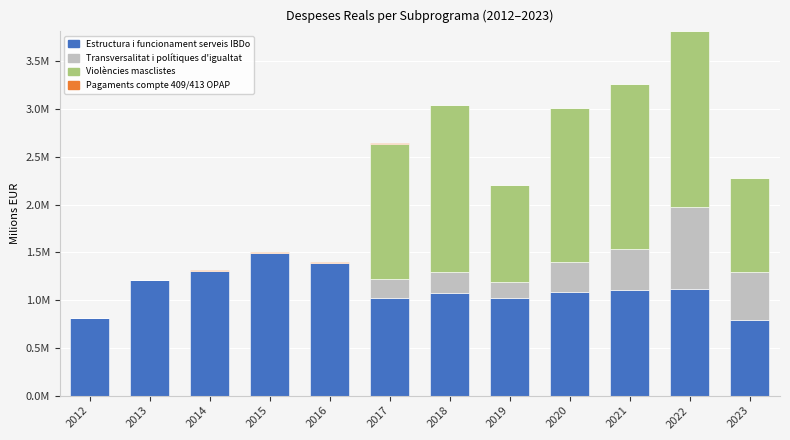

Is it true that 323C03 equals -1141147.8 at 2014?

False